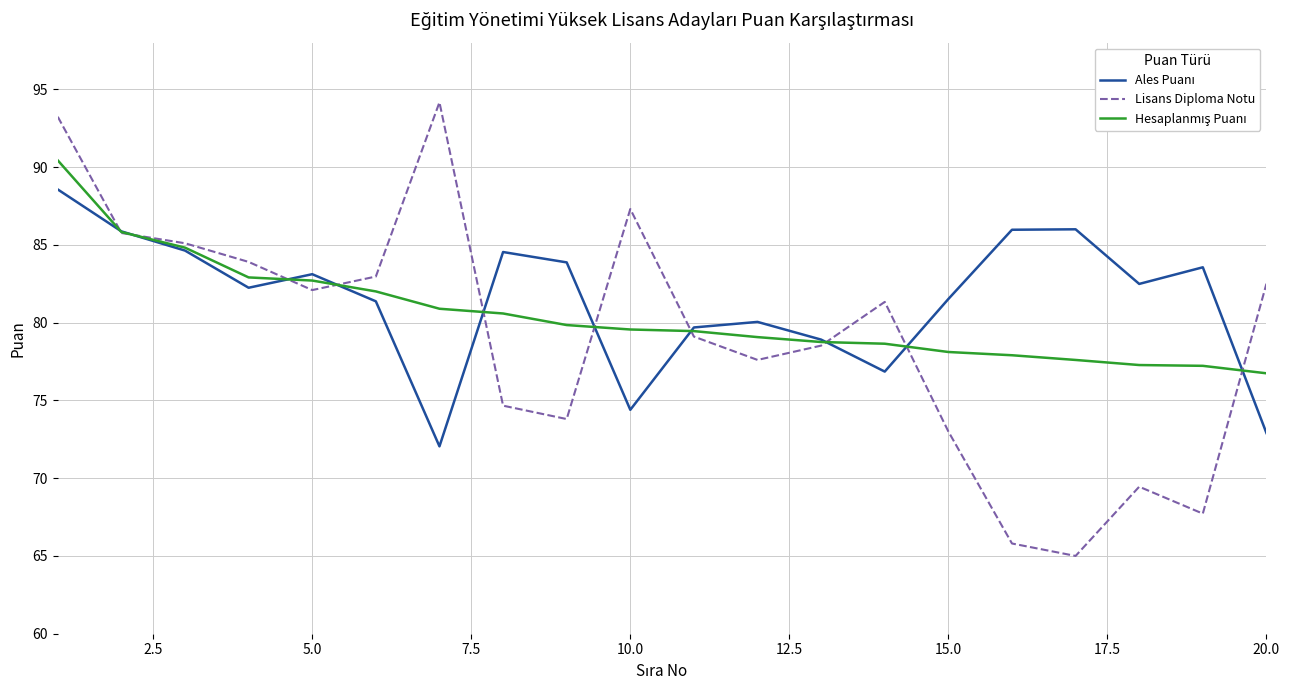

At how many categories does at least one series exceed 78?

20